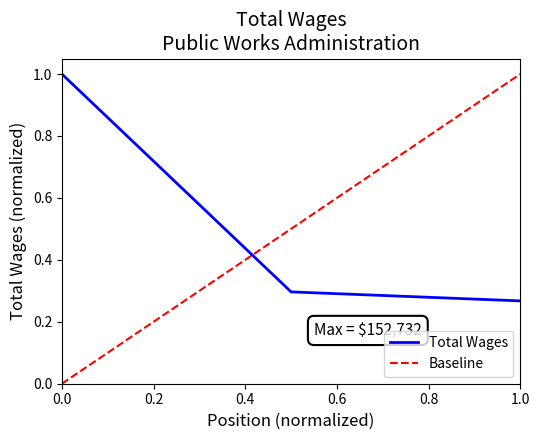

What is the highest value of the Total Wages series?

1.0